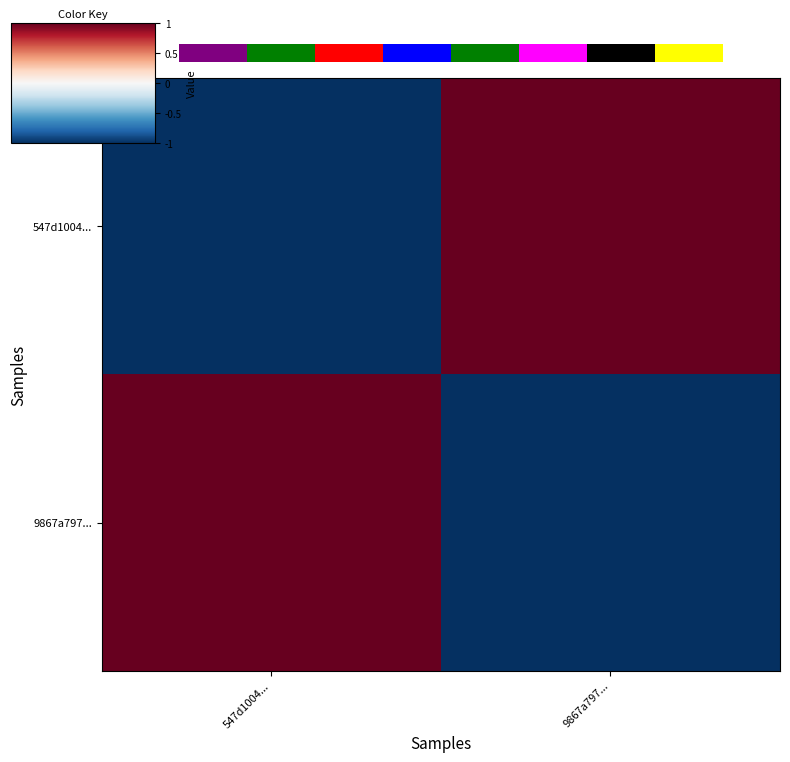

Which series has the largest range (max minus min)?

547d1004...